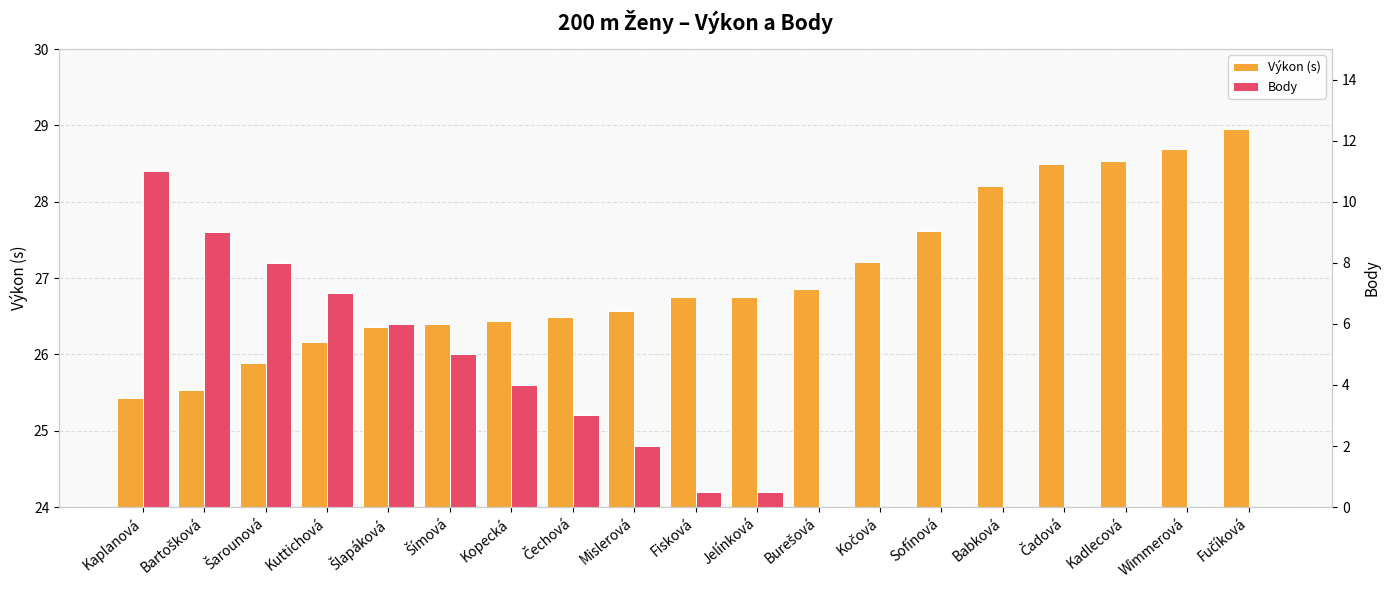

What is the highest value of the Body series?

11.0